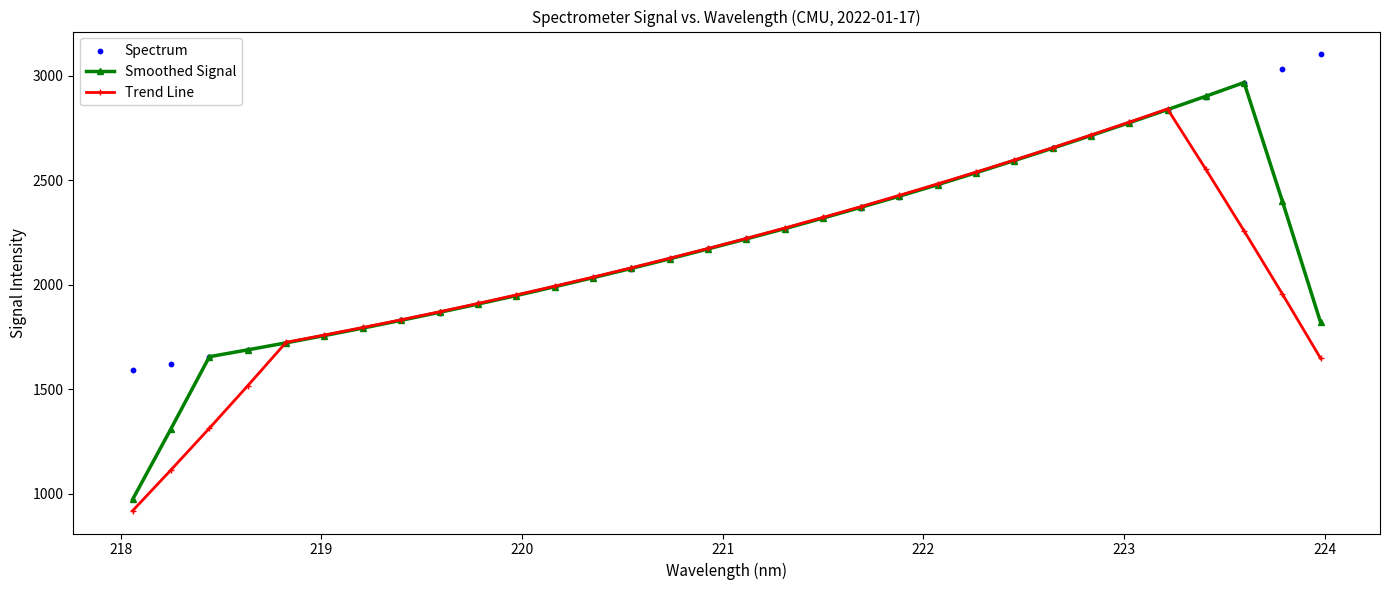

What is the value of the Trend Line point at the 8th from the left?

1832.9